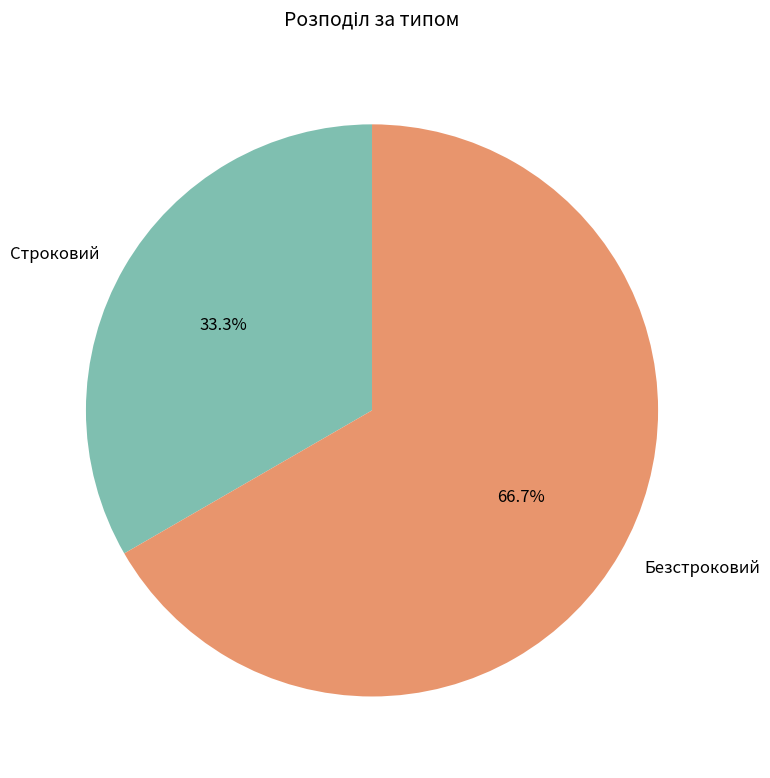

Does any single category account for the majority?

Yes